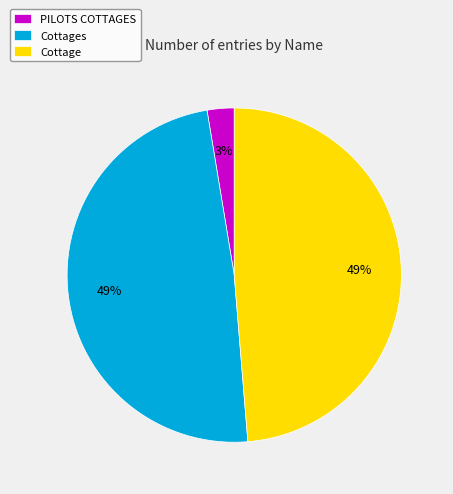

Is it true that Cottage is 38% of the pie?

False